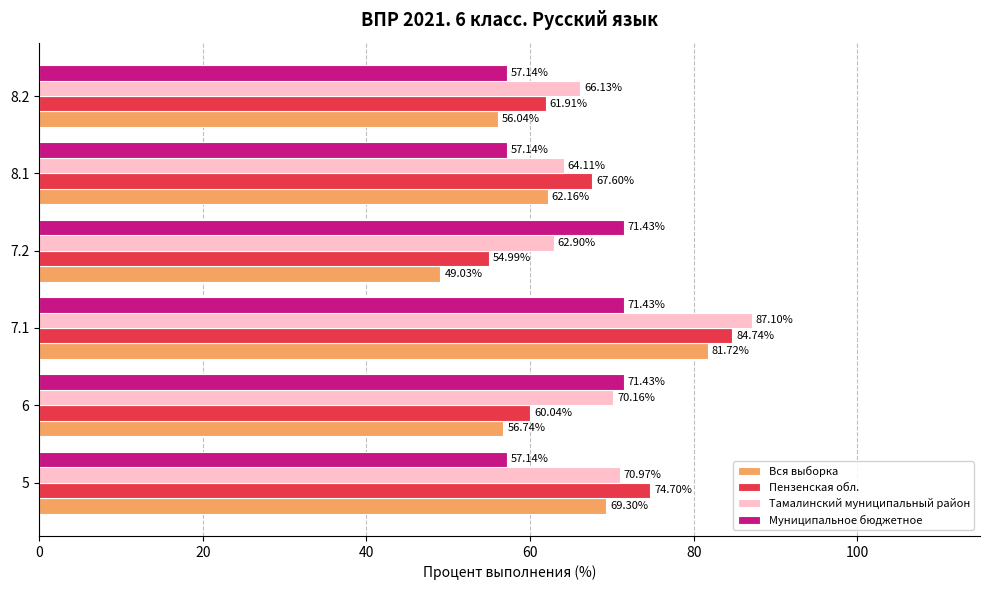

Which series has the largest total across all categories?

Тамалинский муниципальный район